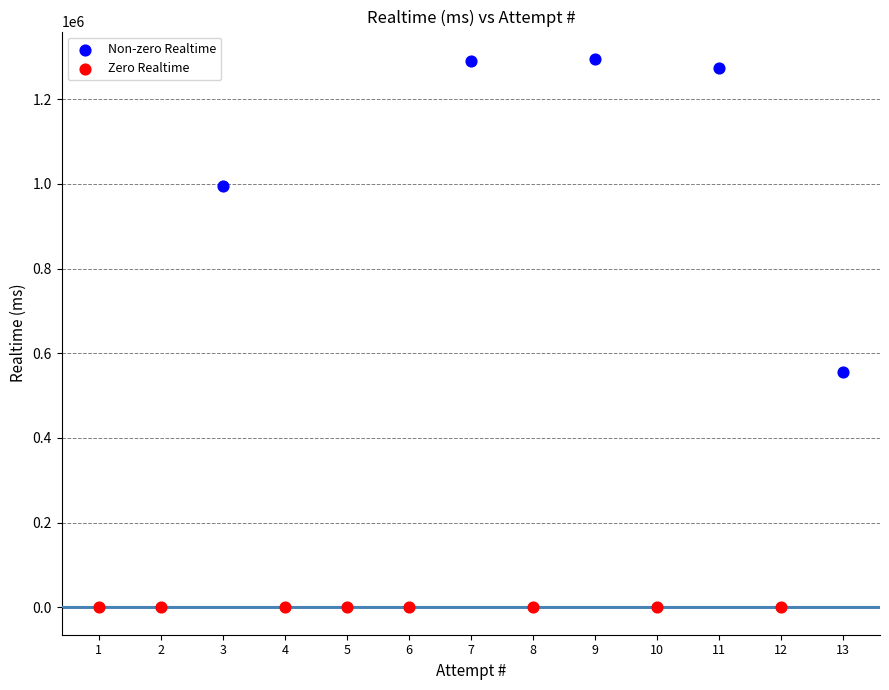

Which series reaches the minimum Y coordinate?

Zero Realtime